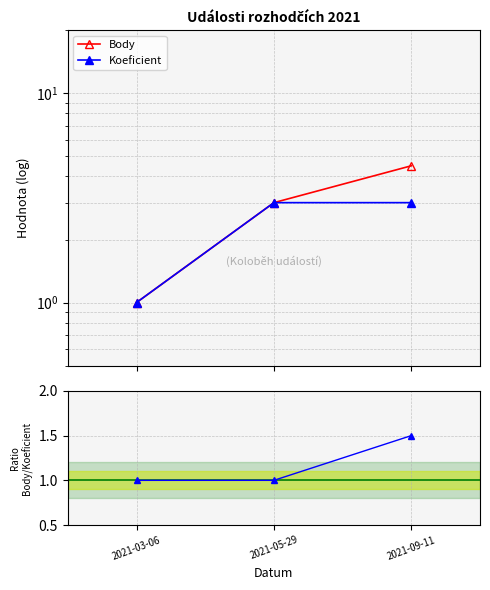

True or false: Koeficient has a value of 3.0 at 2021-09-11.

True